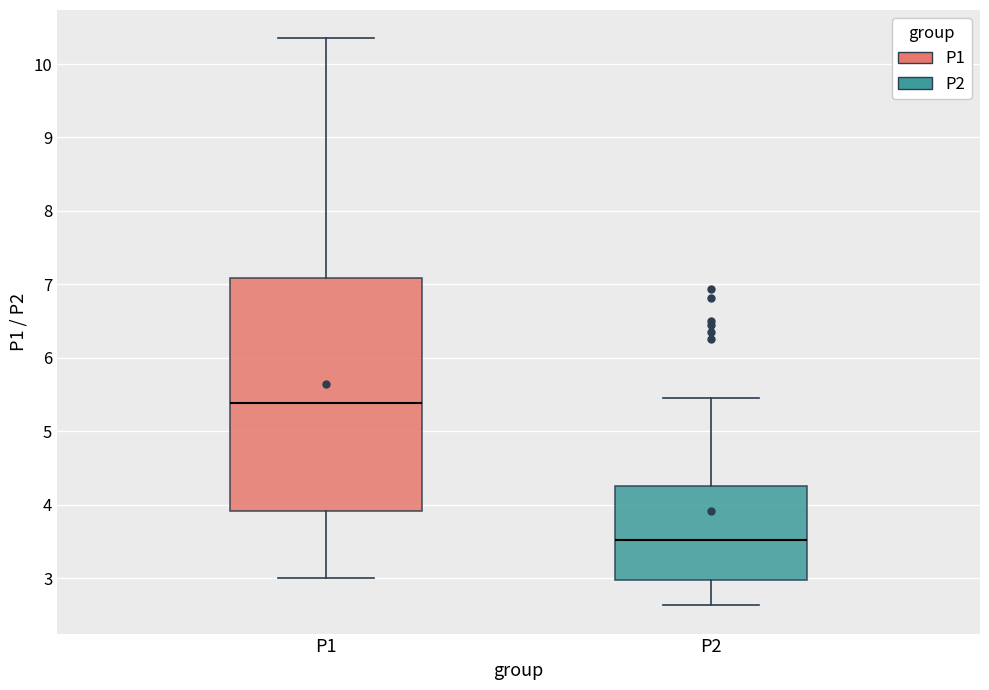

Which box is the tallest, from its lower edge to its upper edge?

P1